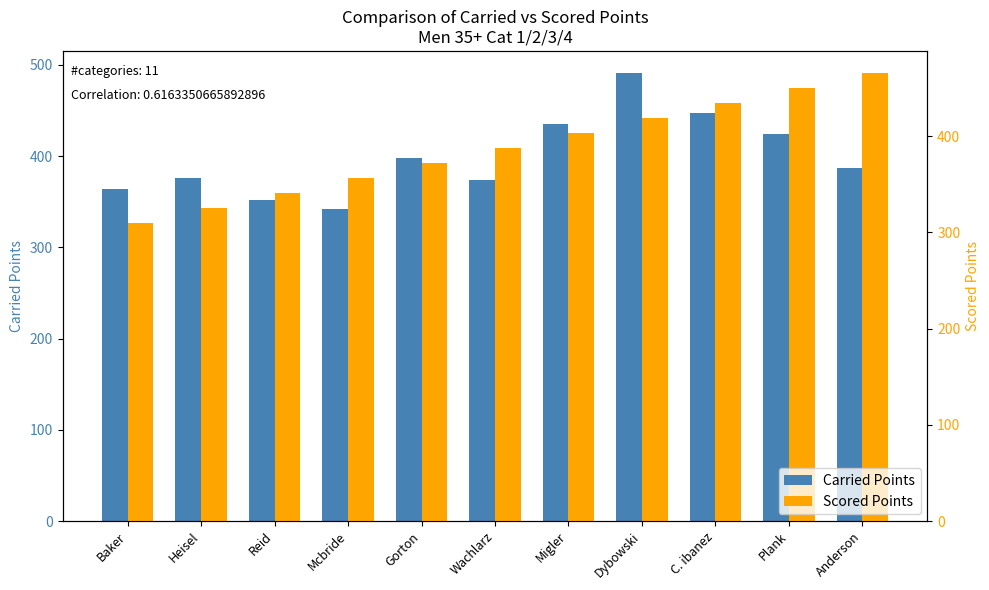

At which category does the chart reach its peak across all series?

Dybowski